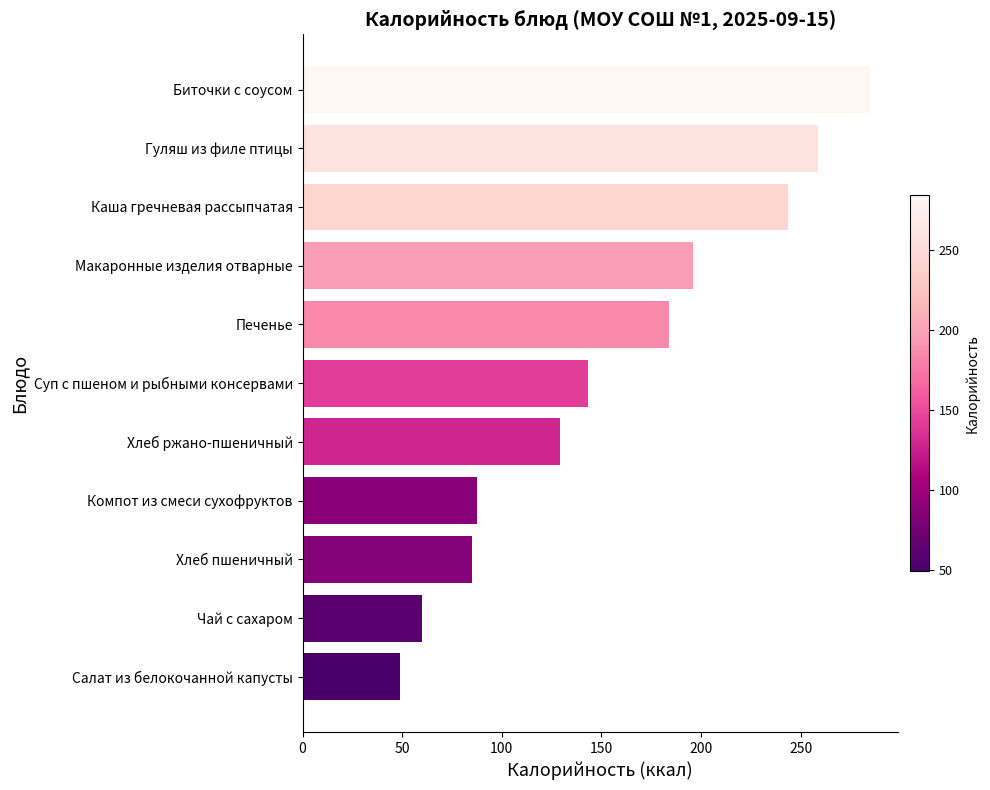

What is the minimum value shown in the chart?

49.0